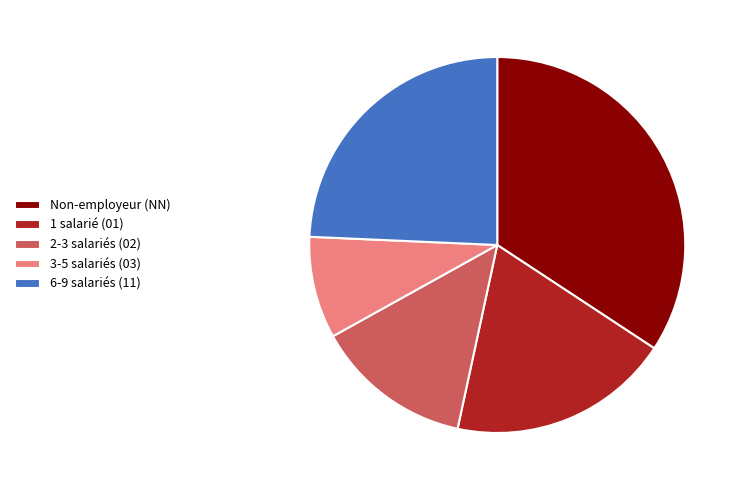

Approximately how many times larger is the value at 1 salarié (01) compared to 6-9 salariés (11)?

0.8